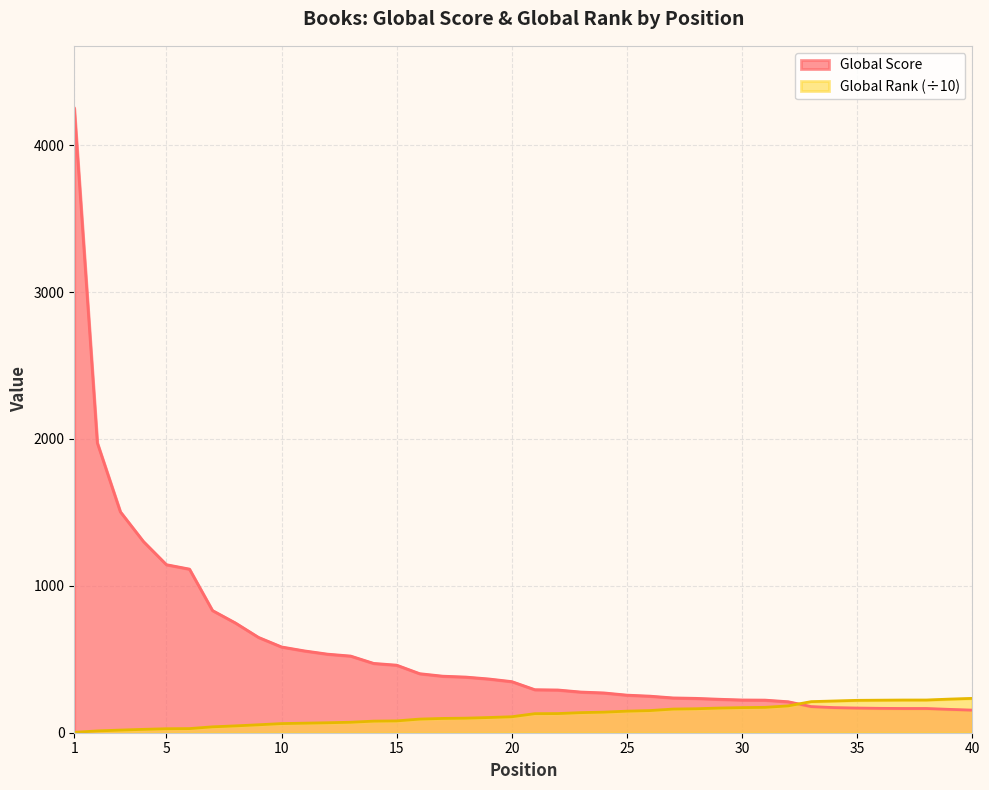

Which series changed the most between 9 and 21?

Global Score